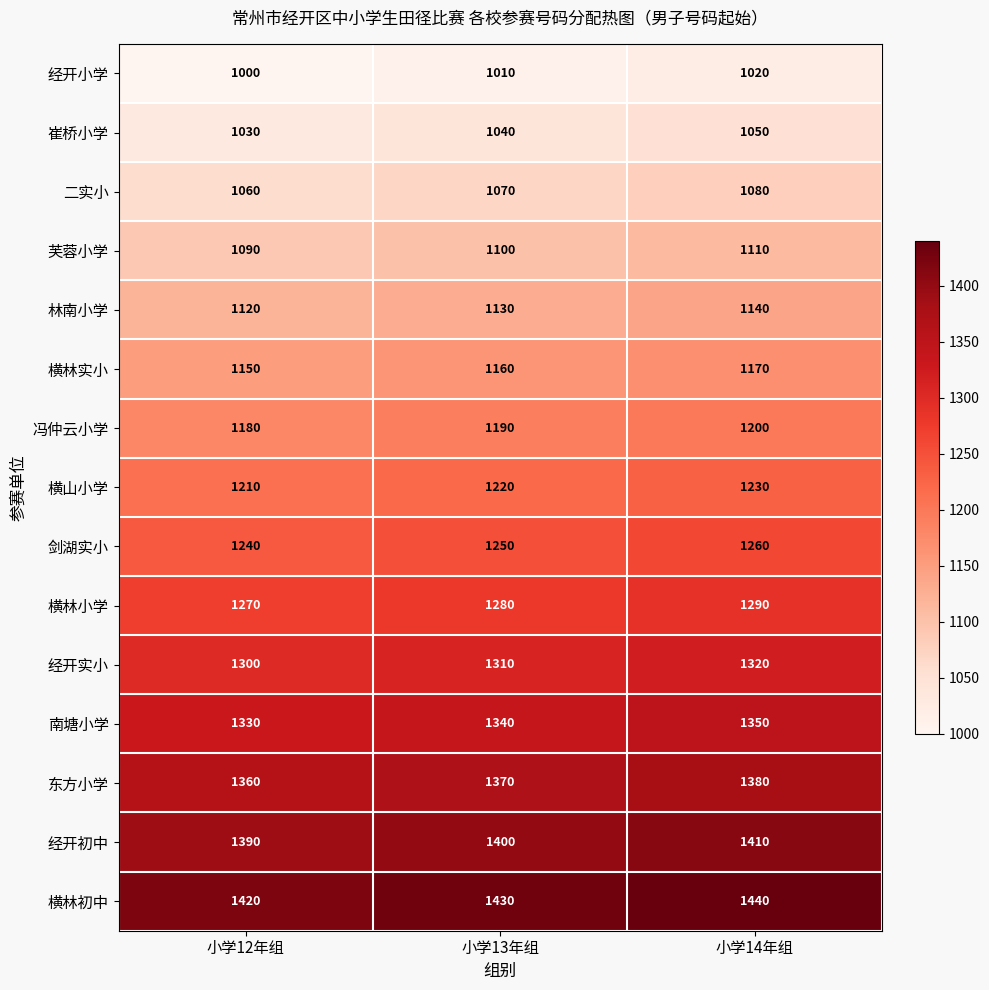

At which label is 经开实小 closest to 1310?

小学13年组